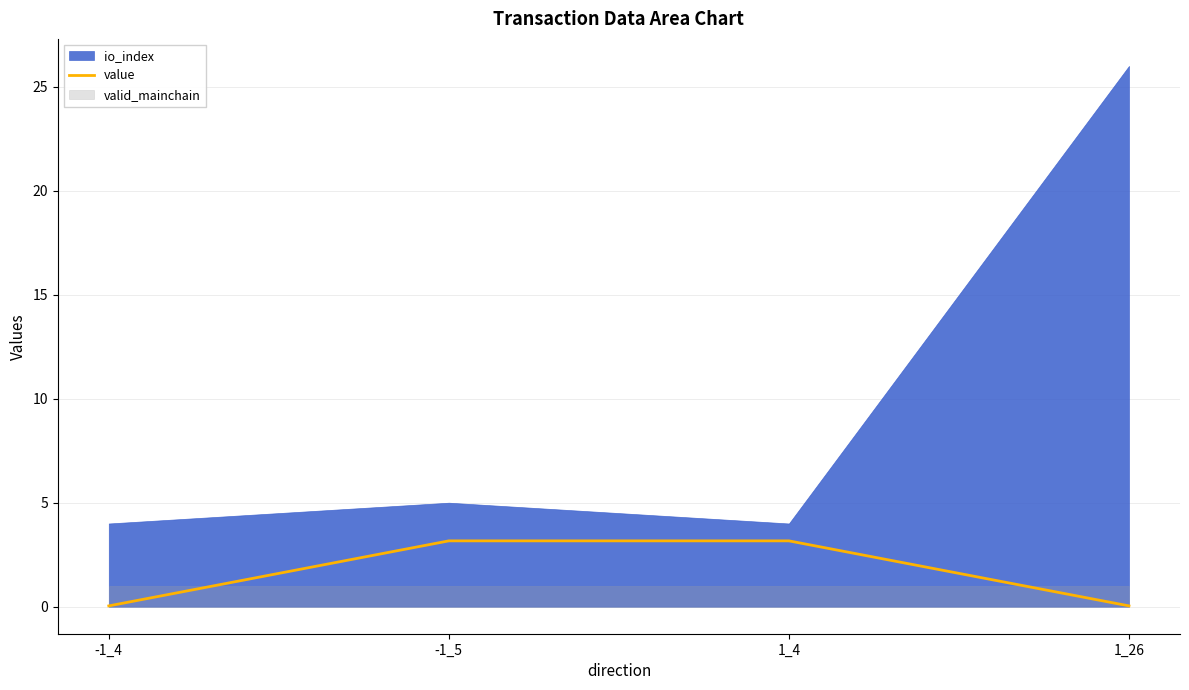

List the labels in order of value, largest first.

-1_5, 1_4, -1_4, 1_26